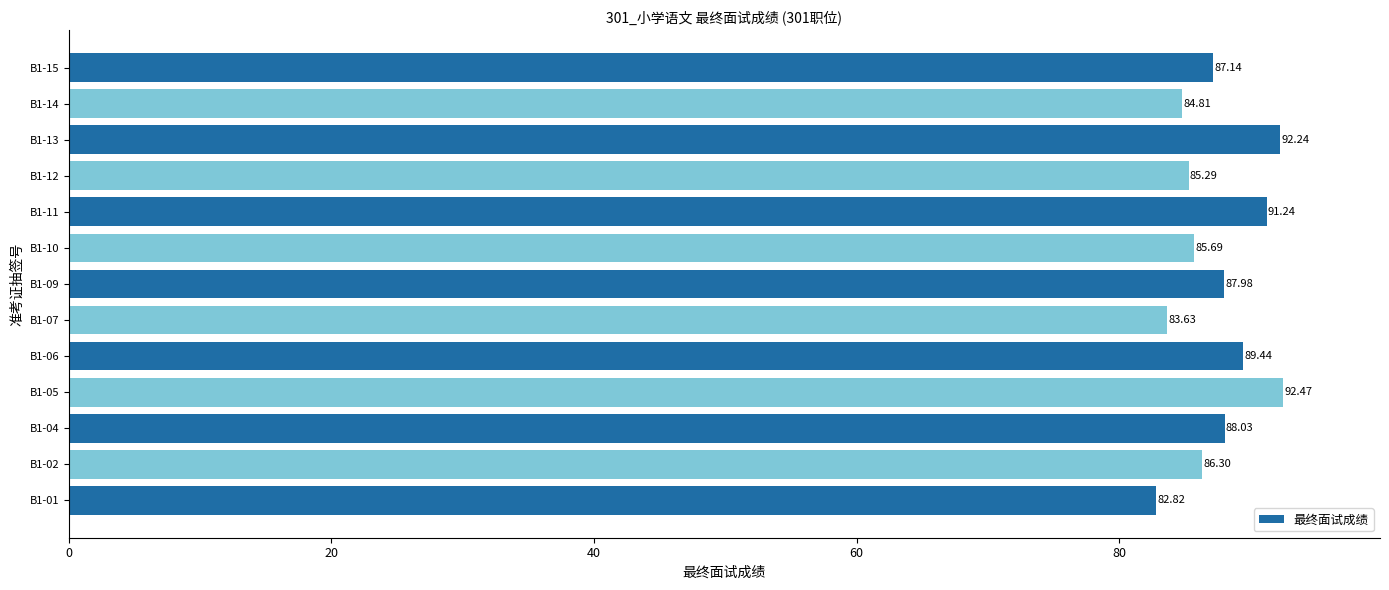

Rank the categories by value from highest to lowest.

B1-05, B1-13, B1-11, B1-06, B1-04, B1-09, B1-15, B1-02, B1-10, B1-12, B1-14, B1-07, B1-01